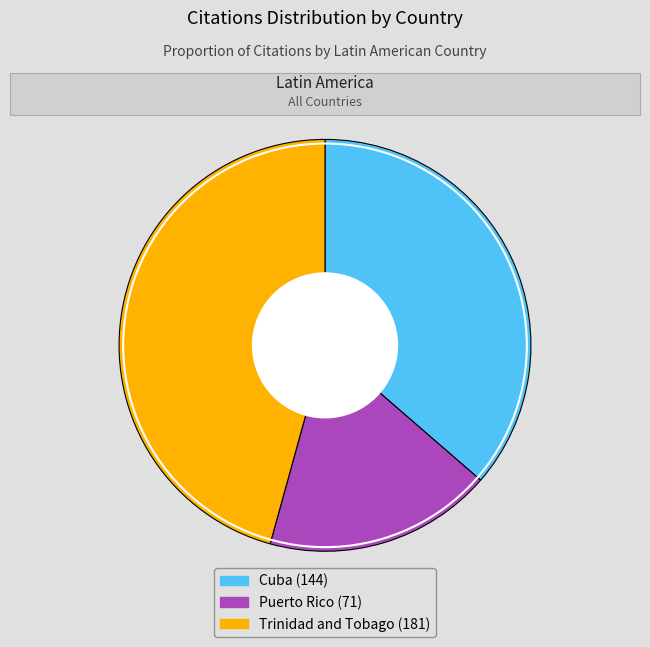

Is there any slice that represents more than half of the pie?

No